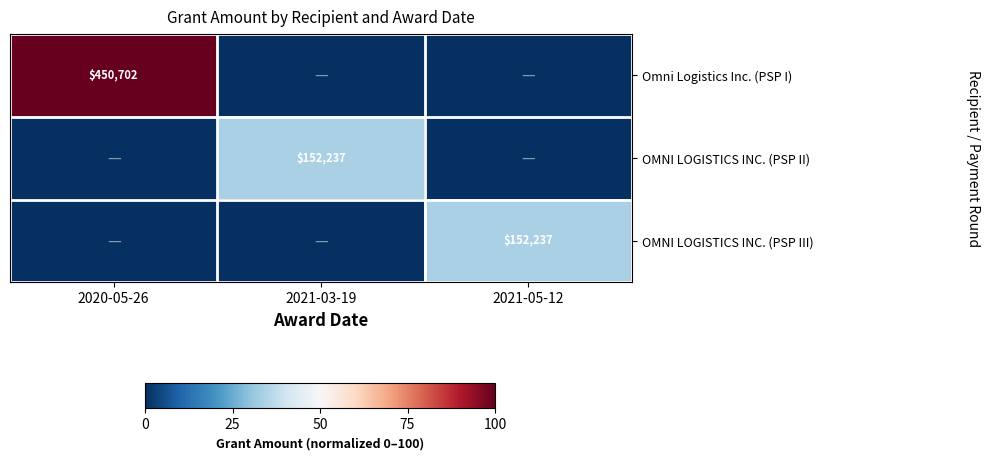

What is the difference between the highest and lowest values at 2020-05-26?

100.0